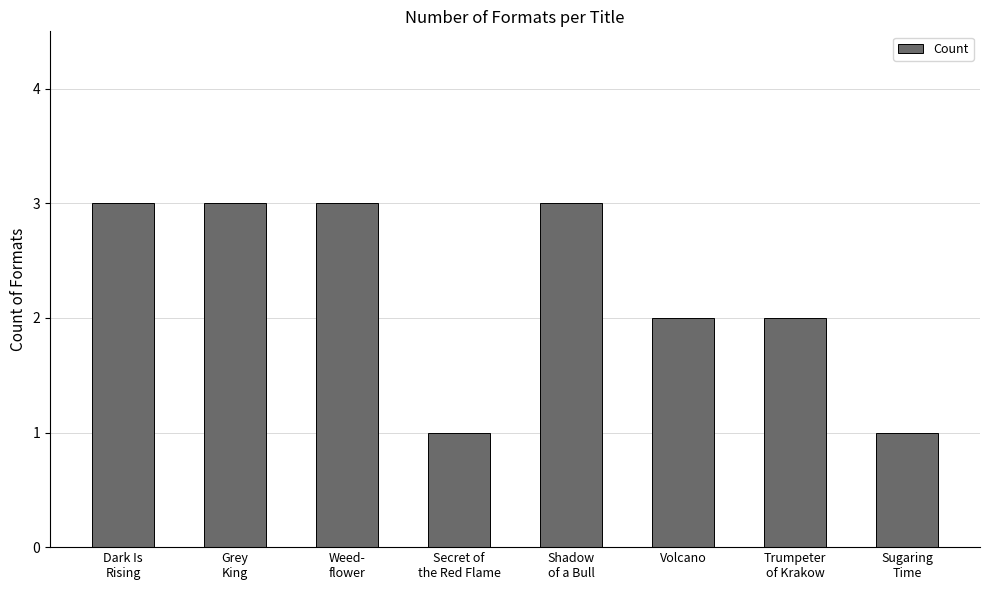

How many values are below 3?

4